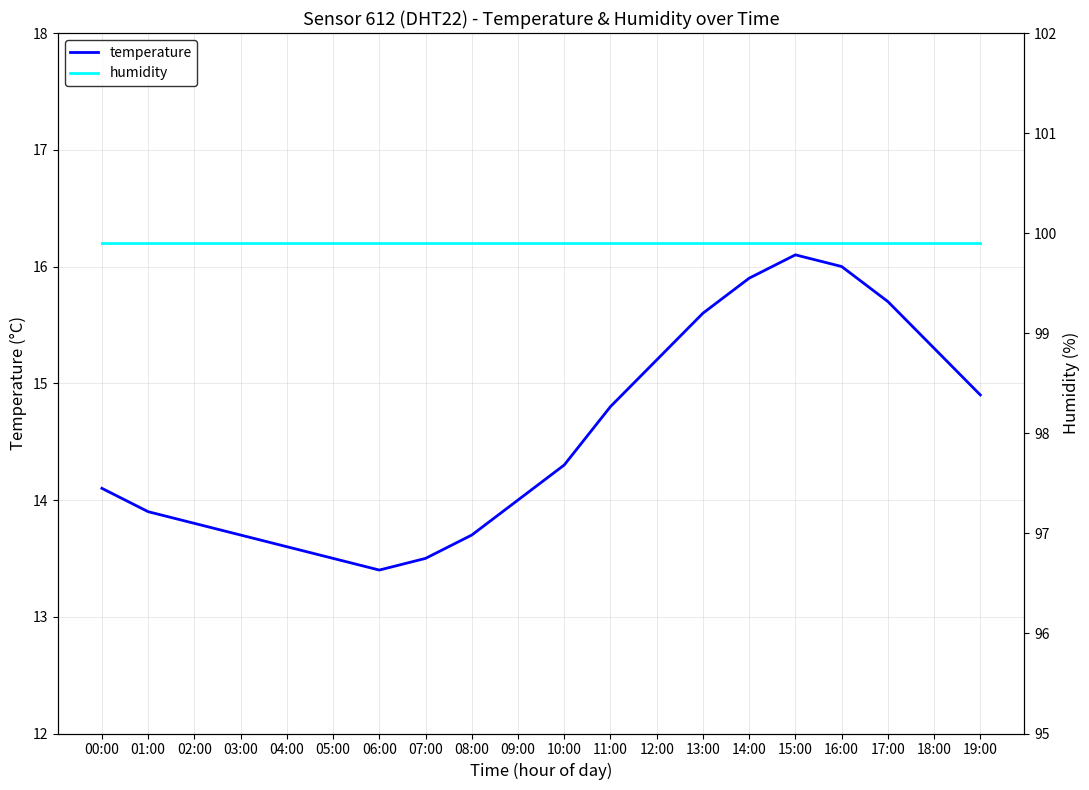

What is the total value across all series at 10:00?

114.2